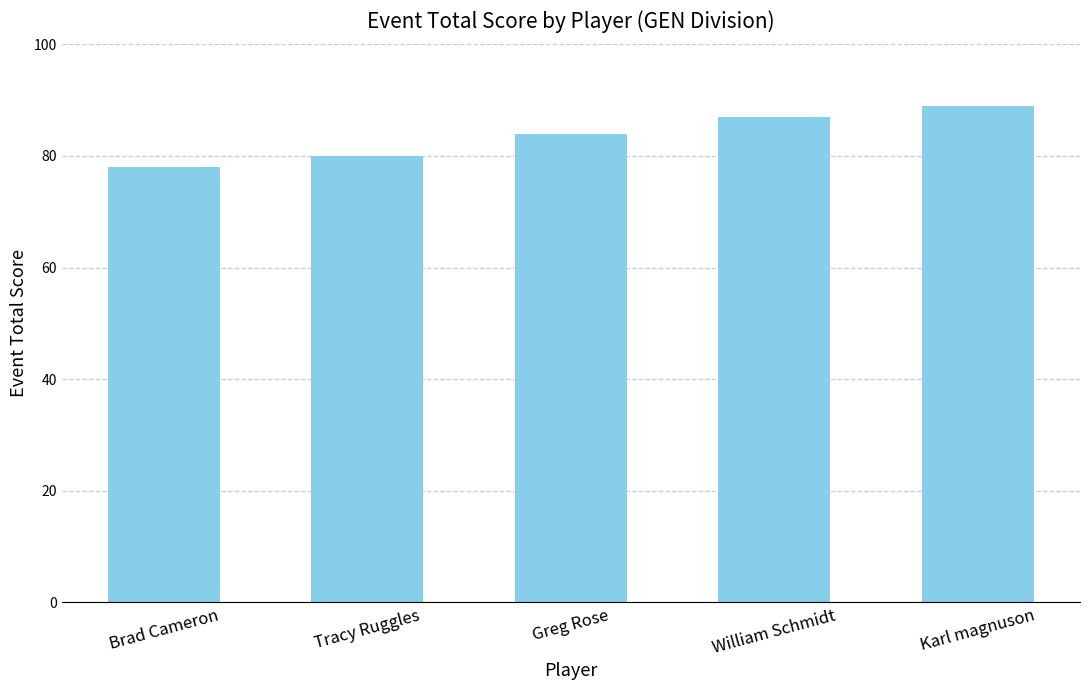

Reading left to right, list all the values displayed in this chart.

Brad Cameron=78	Tracy Ruggles=80	Greg Rose=84	William Schmidt=87	Karl magnuson=89